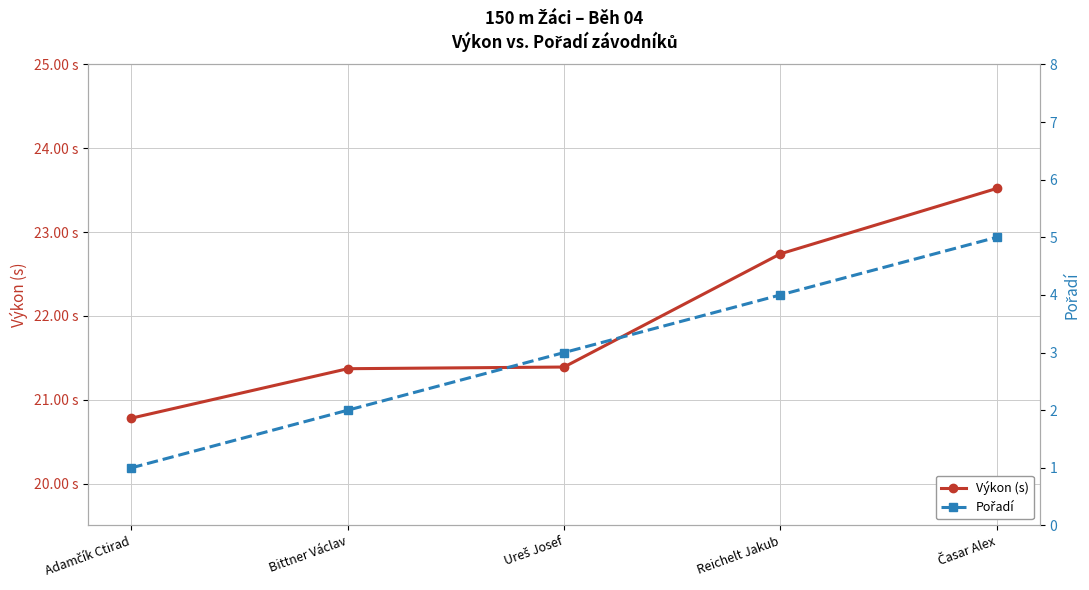

Which series changed the most between Bittner Václav and Ureš Josef?

Pořadí